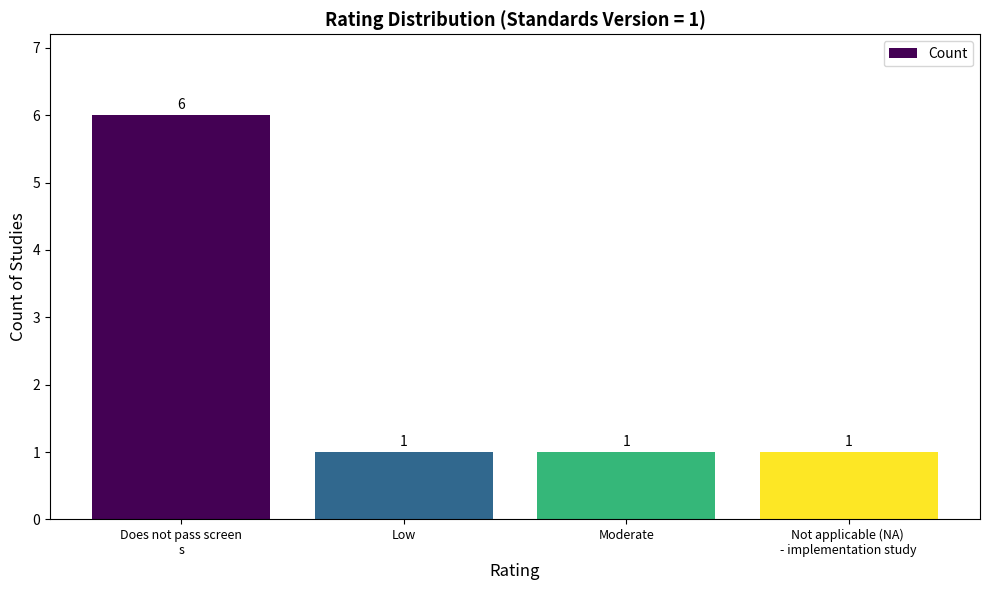

What position from the right is Not applicable (NA) 
- implementation study?

1